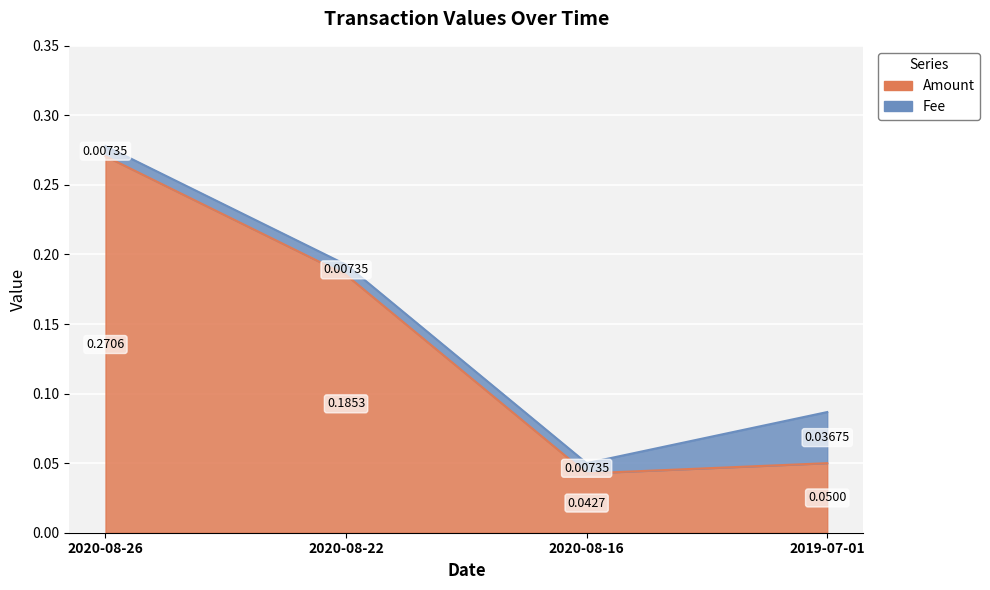

Does the chart display data point markers on the line(s)?

No